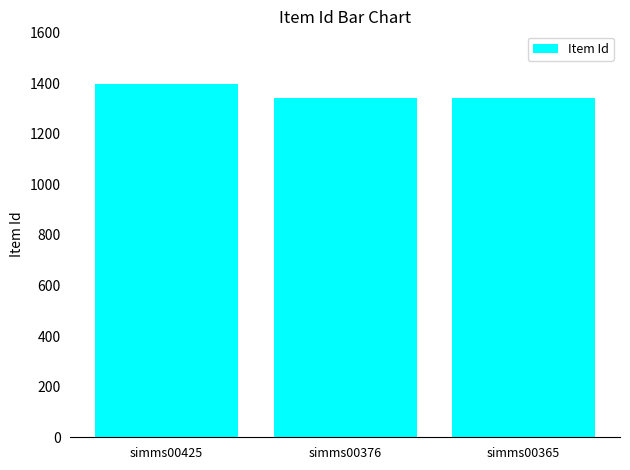

What is the value of the 2nd bar from the left?

1343